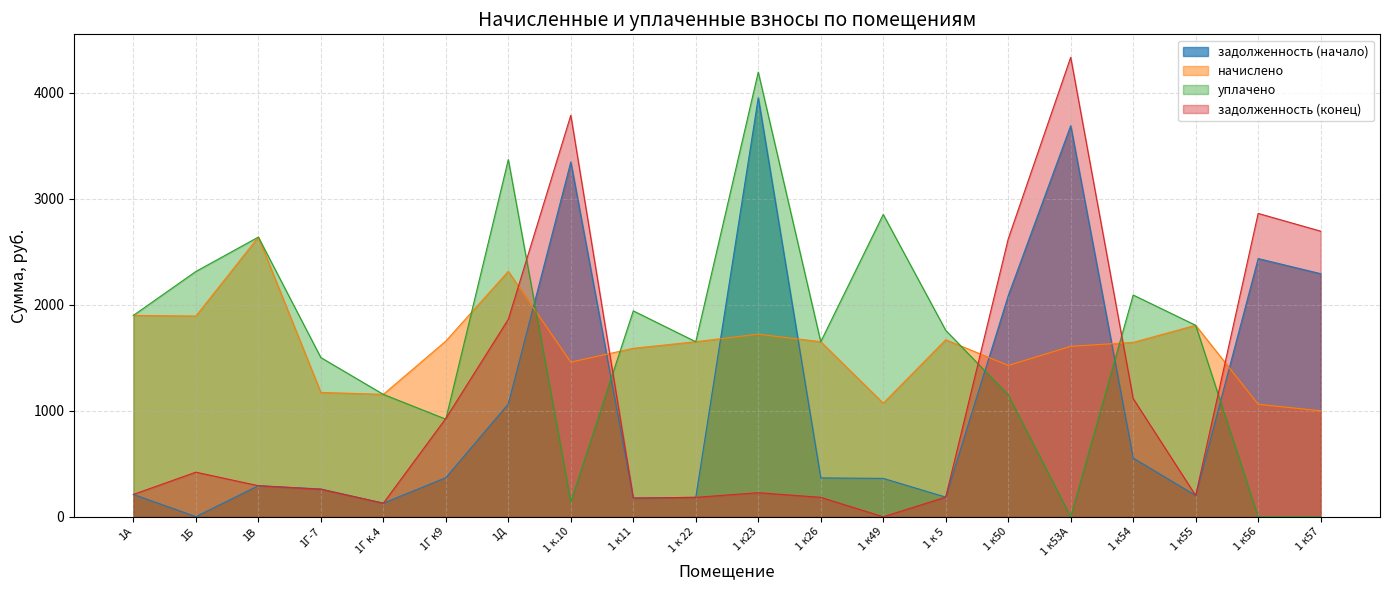

Approximately how many times larger is the value at 1 к23 compared to 1В?

13.5